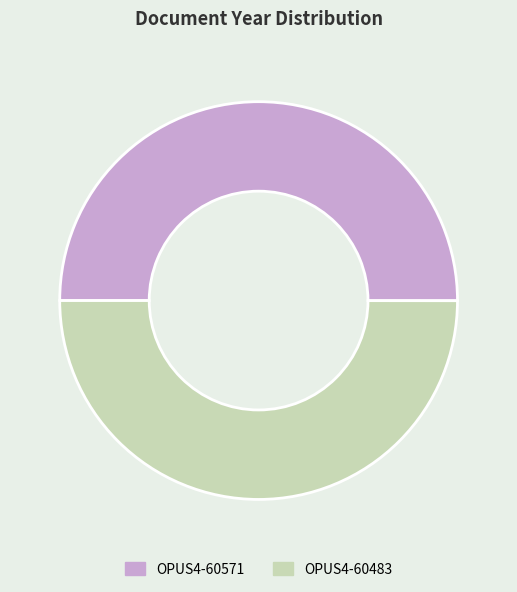

Combined, do OPUS4-60571 and OPUS4-60483 account for over 50%?

Yes